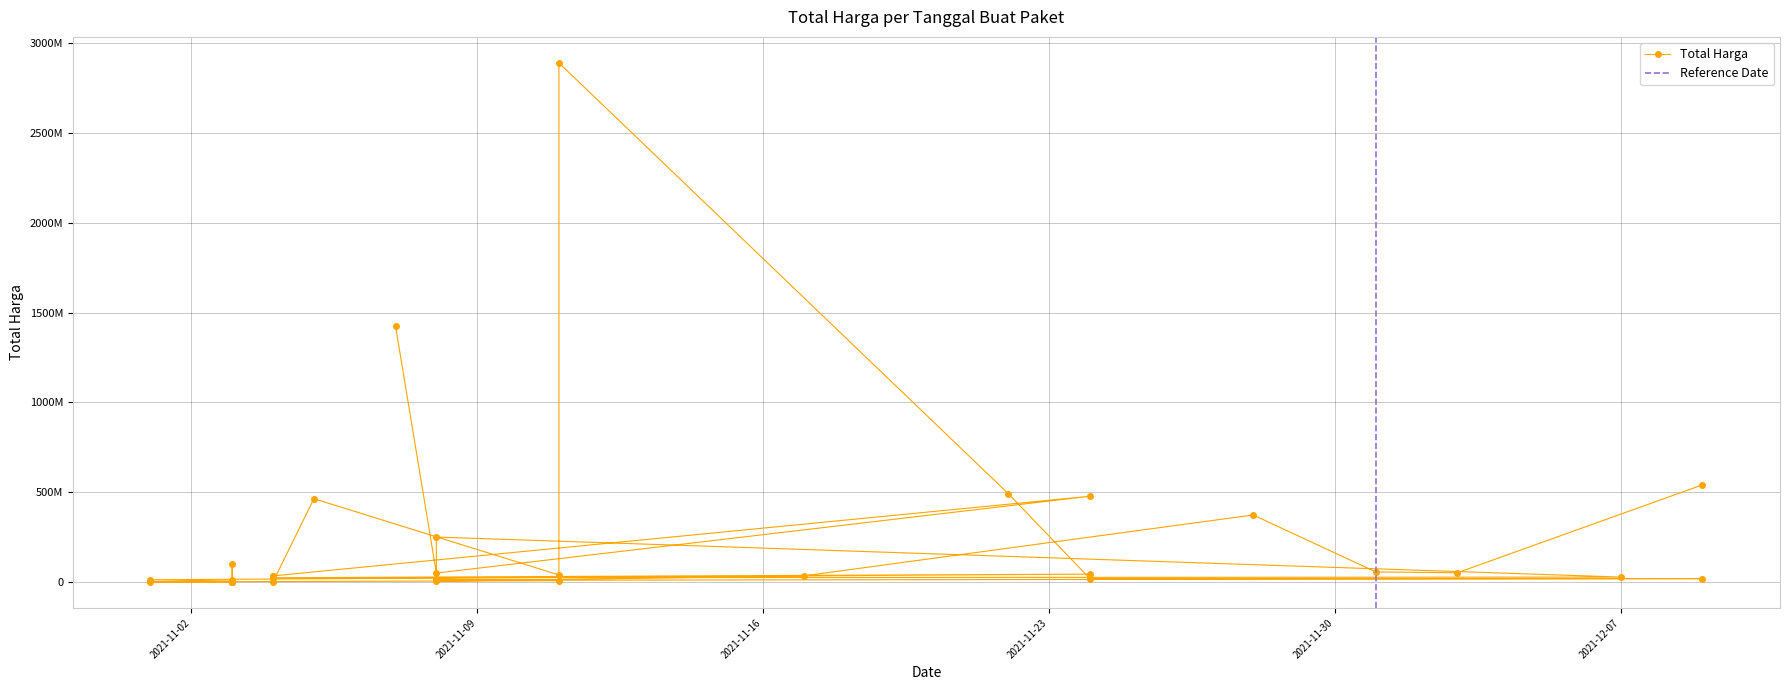

Which has a higher value, 2021-11-03 or 2021-11-05?

2021-11-05